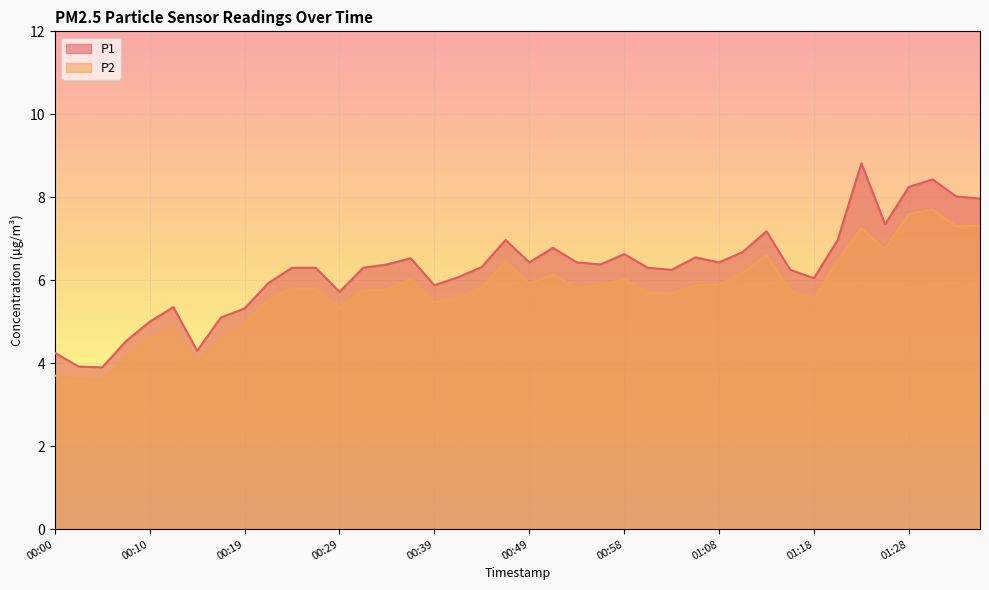

At which category is the sum across all series the highest?

01:30